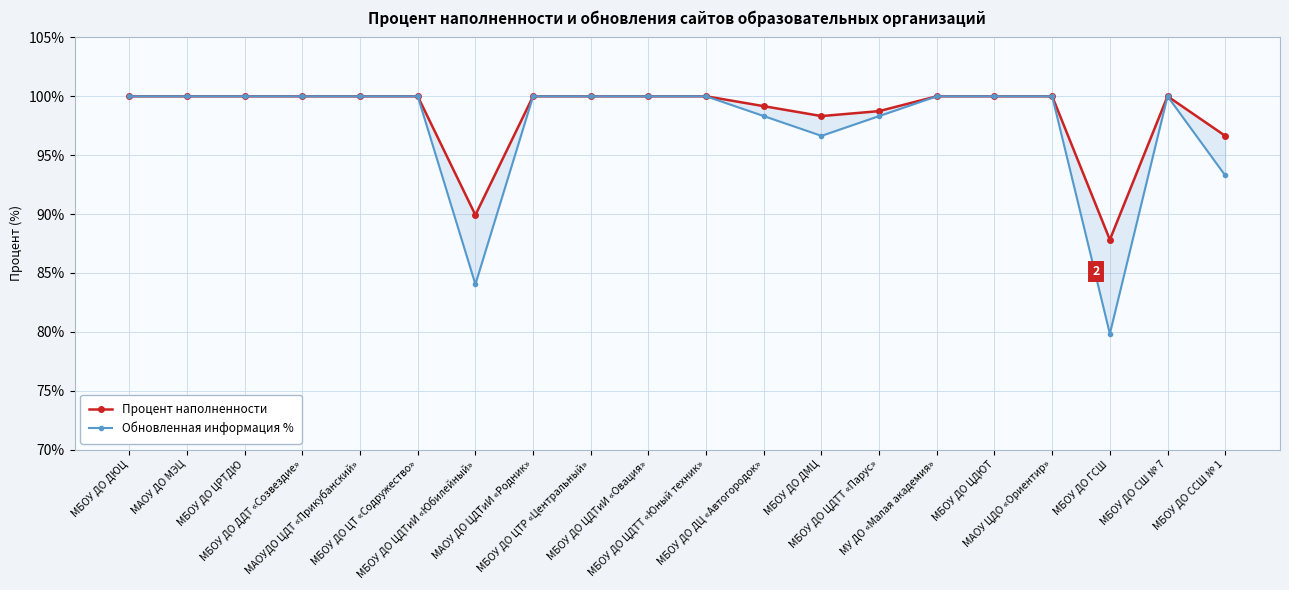

What is the difference between the maximum and second lowest values in the Обновленная информация % series?

0.2